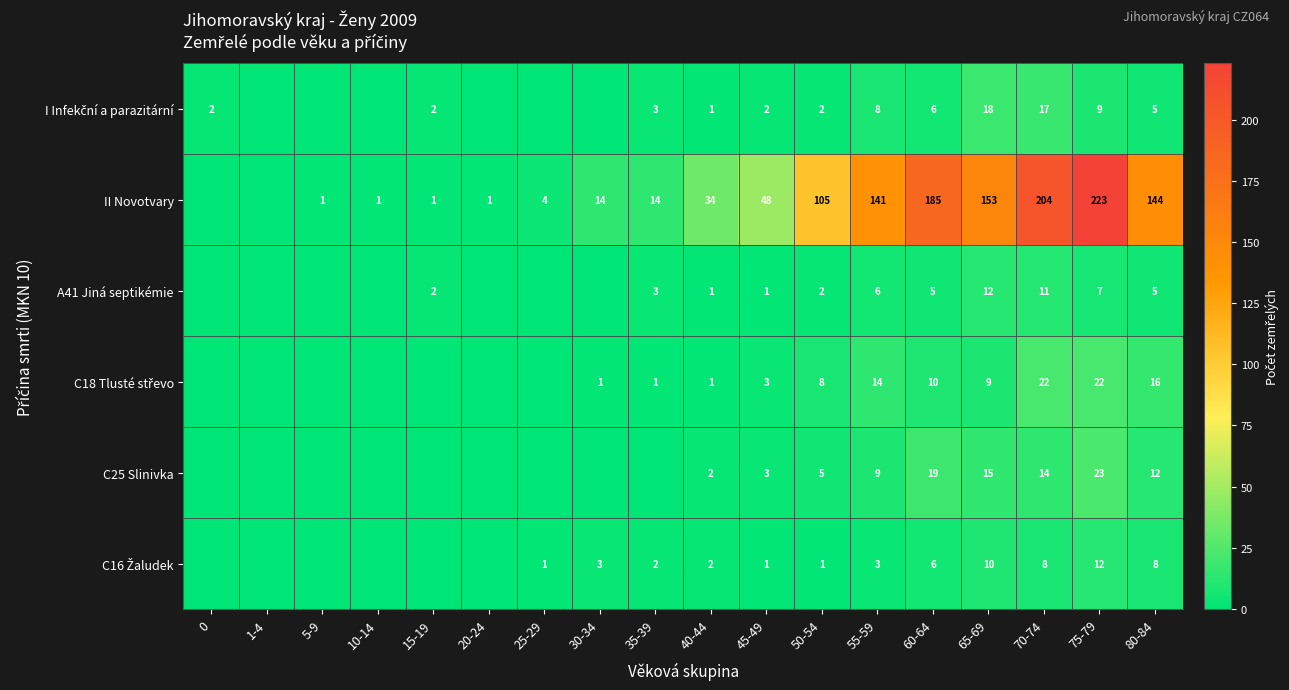

What is the difference between the highest and lowest values at 55-59?

138